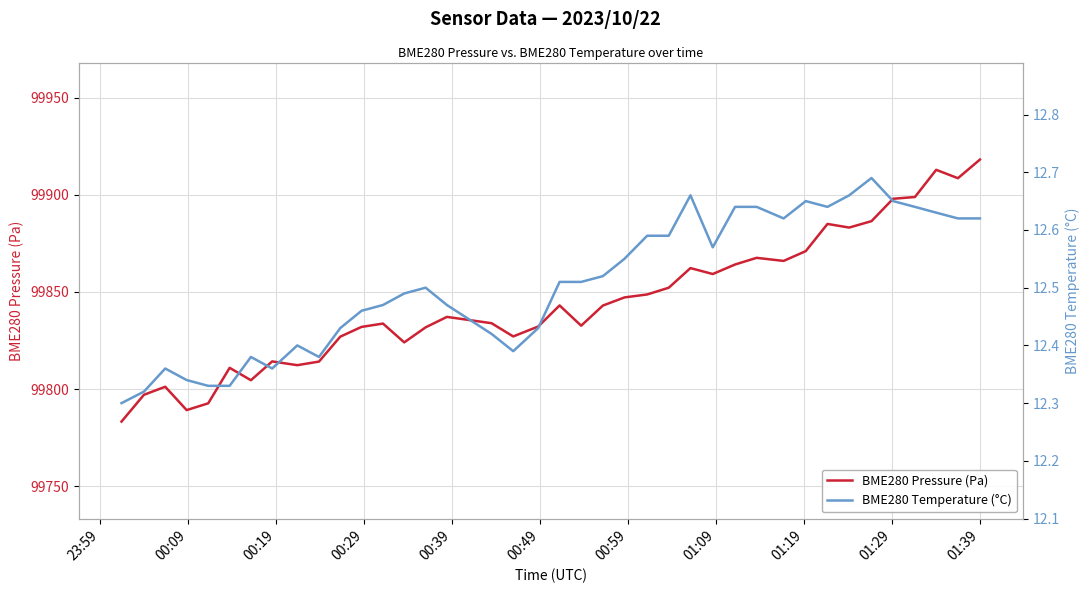

What is the highest value of the BME280 Pressure (Pa) series?

99918.2